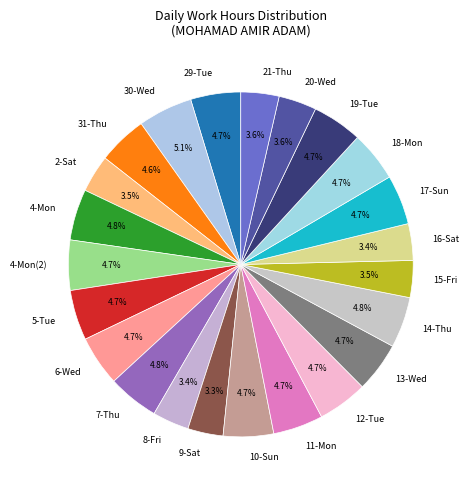

Approximately how many times larger is the value at 5-Tue compared to 31-Thu?

1.0